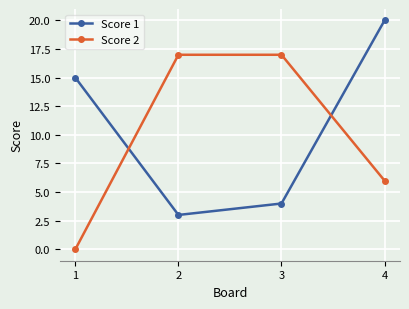

True or false: Score 1 has more than 2 points higher than both neighbors.

False